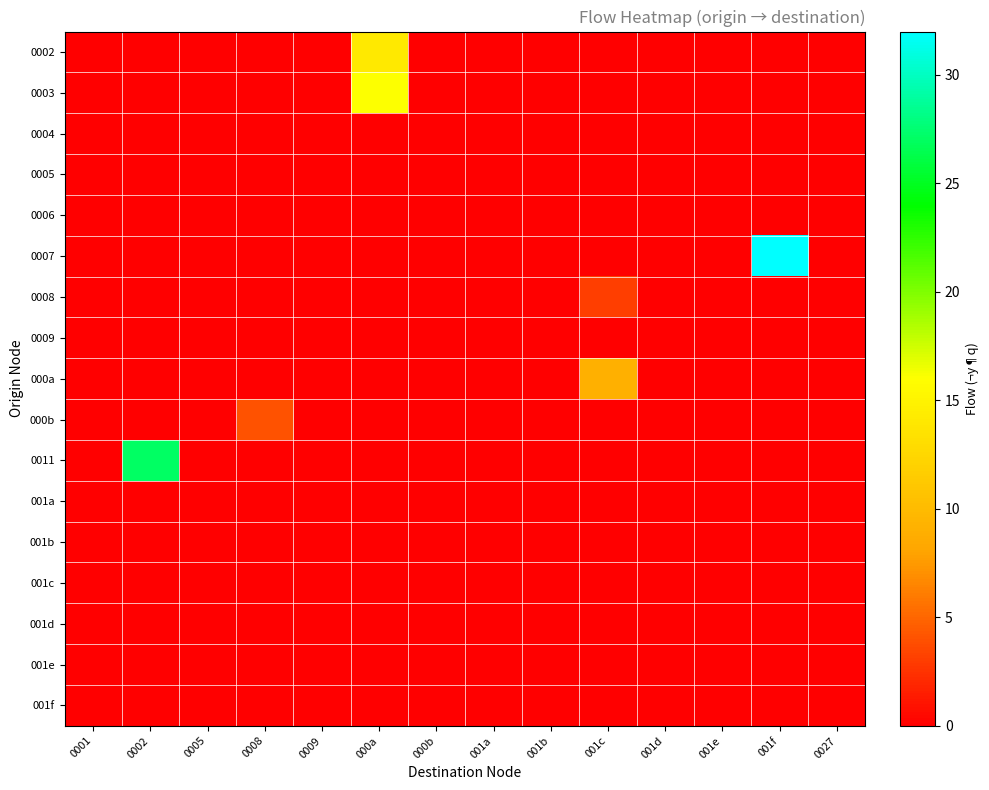

Reading left to right, what are all the values shown in this chart?

0002: 0001=0	0002=0	0005=0	0008=0	0009=0	000a=14	000b=0	001a=0	001b=0	001c=0	001d=0	001e=0	001f=0	0027=0
0003: 0001=0	0002=0	0005=0	0008=0	0009=0	000a=16	000b=0	001a=0	001b=0	001c=0	001d=0	001e=0	001f=0	0027=0
0004: 0001=0	0002=0	0005=0	0008=0	0009=0	000a=0	000b=0	001a=0	001b=0	001c=0	001d=0	001e=0	001f=0	0027=0
0005: 0001=0	0002=0	0005=0	0008=0	0009=0	000a=0	000b=0	001a=0	001b=0	001c=0	001d=0	001e=0	001f=0	0027=0
0006: 0001=0	0002=0	0005=0	0008=0	0009=0	000a=0	000b=0	001a=0	001b=0	001c=0	001d=0	001e=0	001f=0	0027=0
0007: 0001=0	0002=0	0005=0	0008=0	0009=0	000a=0	000b=0	001a=0	001b=0	001c=0	001d=0	001e=0	001f=32	0027=0
0008: 0001=0	0002=0	0005=0	0008=0	0009=0	000a=0	000b=0	001a=0	001b=0	001c=3	001d=0	001e=0	001f=0	0027=0
0009: 0001=0	0002=0	0005=0	0008=0	0009=0	000a=0	000b=0	001a=0	001b=0	001c=0	001d=0	001e=0	001f=0	0027=0
000a: 0001=0	0002=0	0005=0	0008=0	0009=0	000a=0	000b=0	001a=0	001b=0	001c=9	001d=0	001e=0	001f=0	0027=0
000b: 0001=0	0002=0	0005=0	0008=4	0009=0	000a=0	000b=0	001a=0	001b=0	001c=0	001d=0	001e=0	001f=0	0027=0
0011: 0001=0	0002=27	0005=0	0008=0	0009=0	000a=0	000b=0	001a=0	001b=0	001c=0	001d=0	001e=0	001f=0	0027=0
001a: 0001=0	0002=0	0005=0	0008=0	0009=0	000a=0	000b=0	001a=0	001b=0	001c=0	001d=0	001e=0	001f=0	0027=0
001b: 0001=0	0002=0	0005=0	0008=0	0009=0	000a=0	000b=0	001a=0	001b=0	001c=0	001d=0	001e=0	001f=0	0027=0
001c: 0001=0	0002=0	0005=0	0008=0	0009=0	000a=0	000b=0	001a=0	001b=0	001c=0	001d=0	001e=0	001f=0	0027=0
001d: 0001=0	0002=0	0005=0	0008=0	0009=0	000a=0	000b=0	001a=0	001b=0	001c=0	001d=0	001e=0	001f=0	0027=0
001e: 0001=0	0002=0	0005=0	0008=0	0009=0	000a=0	000b=0	001a=0	001b=0	001c=0	001d=0	001e=0	001f=0	0027=0
001f: 0001=0	0002=0	0005=0	0008=0	0009=0	000a=0	000b=0	001a=0	001b=0	001c=0	001d=0	001e=0	001f=0	0027=0